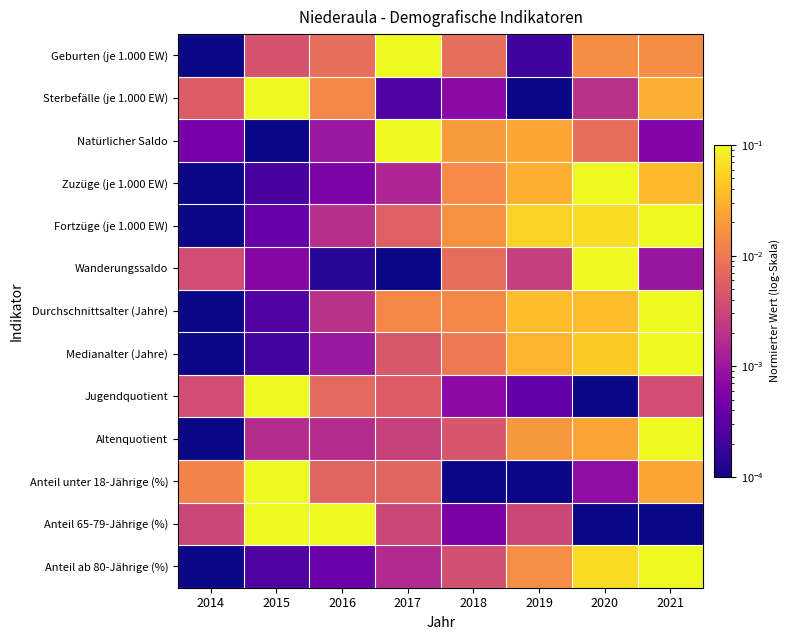

What is the difference between the highest and lowest values at 2016?

0.1